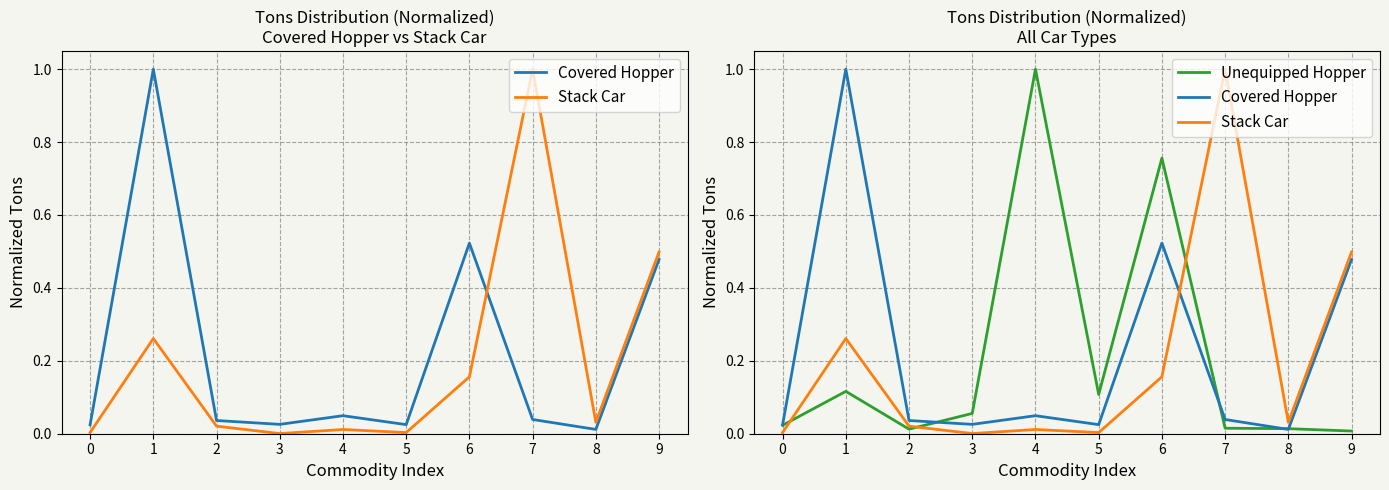

What is the greatest value displayed?

1.0